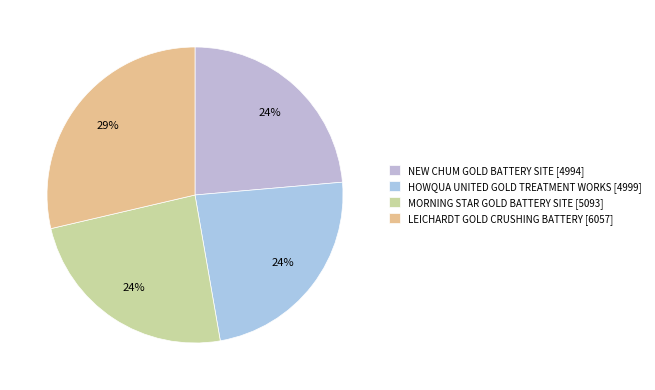

What percentage is the NEW CHUM GOLD BATTERY SITE slice, to the nearest percent?

24%